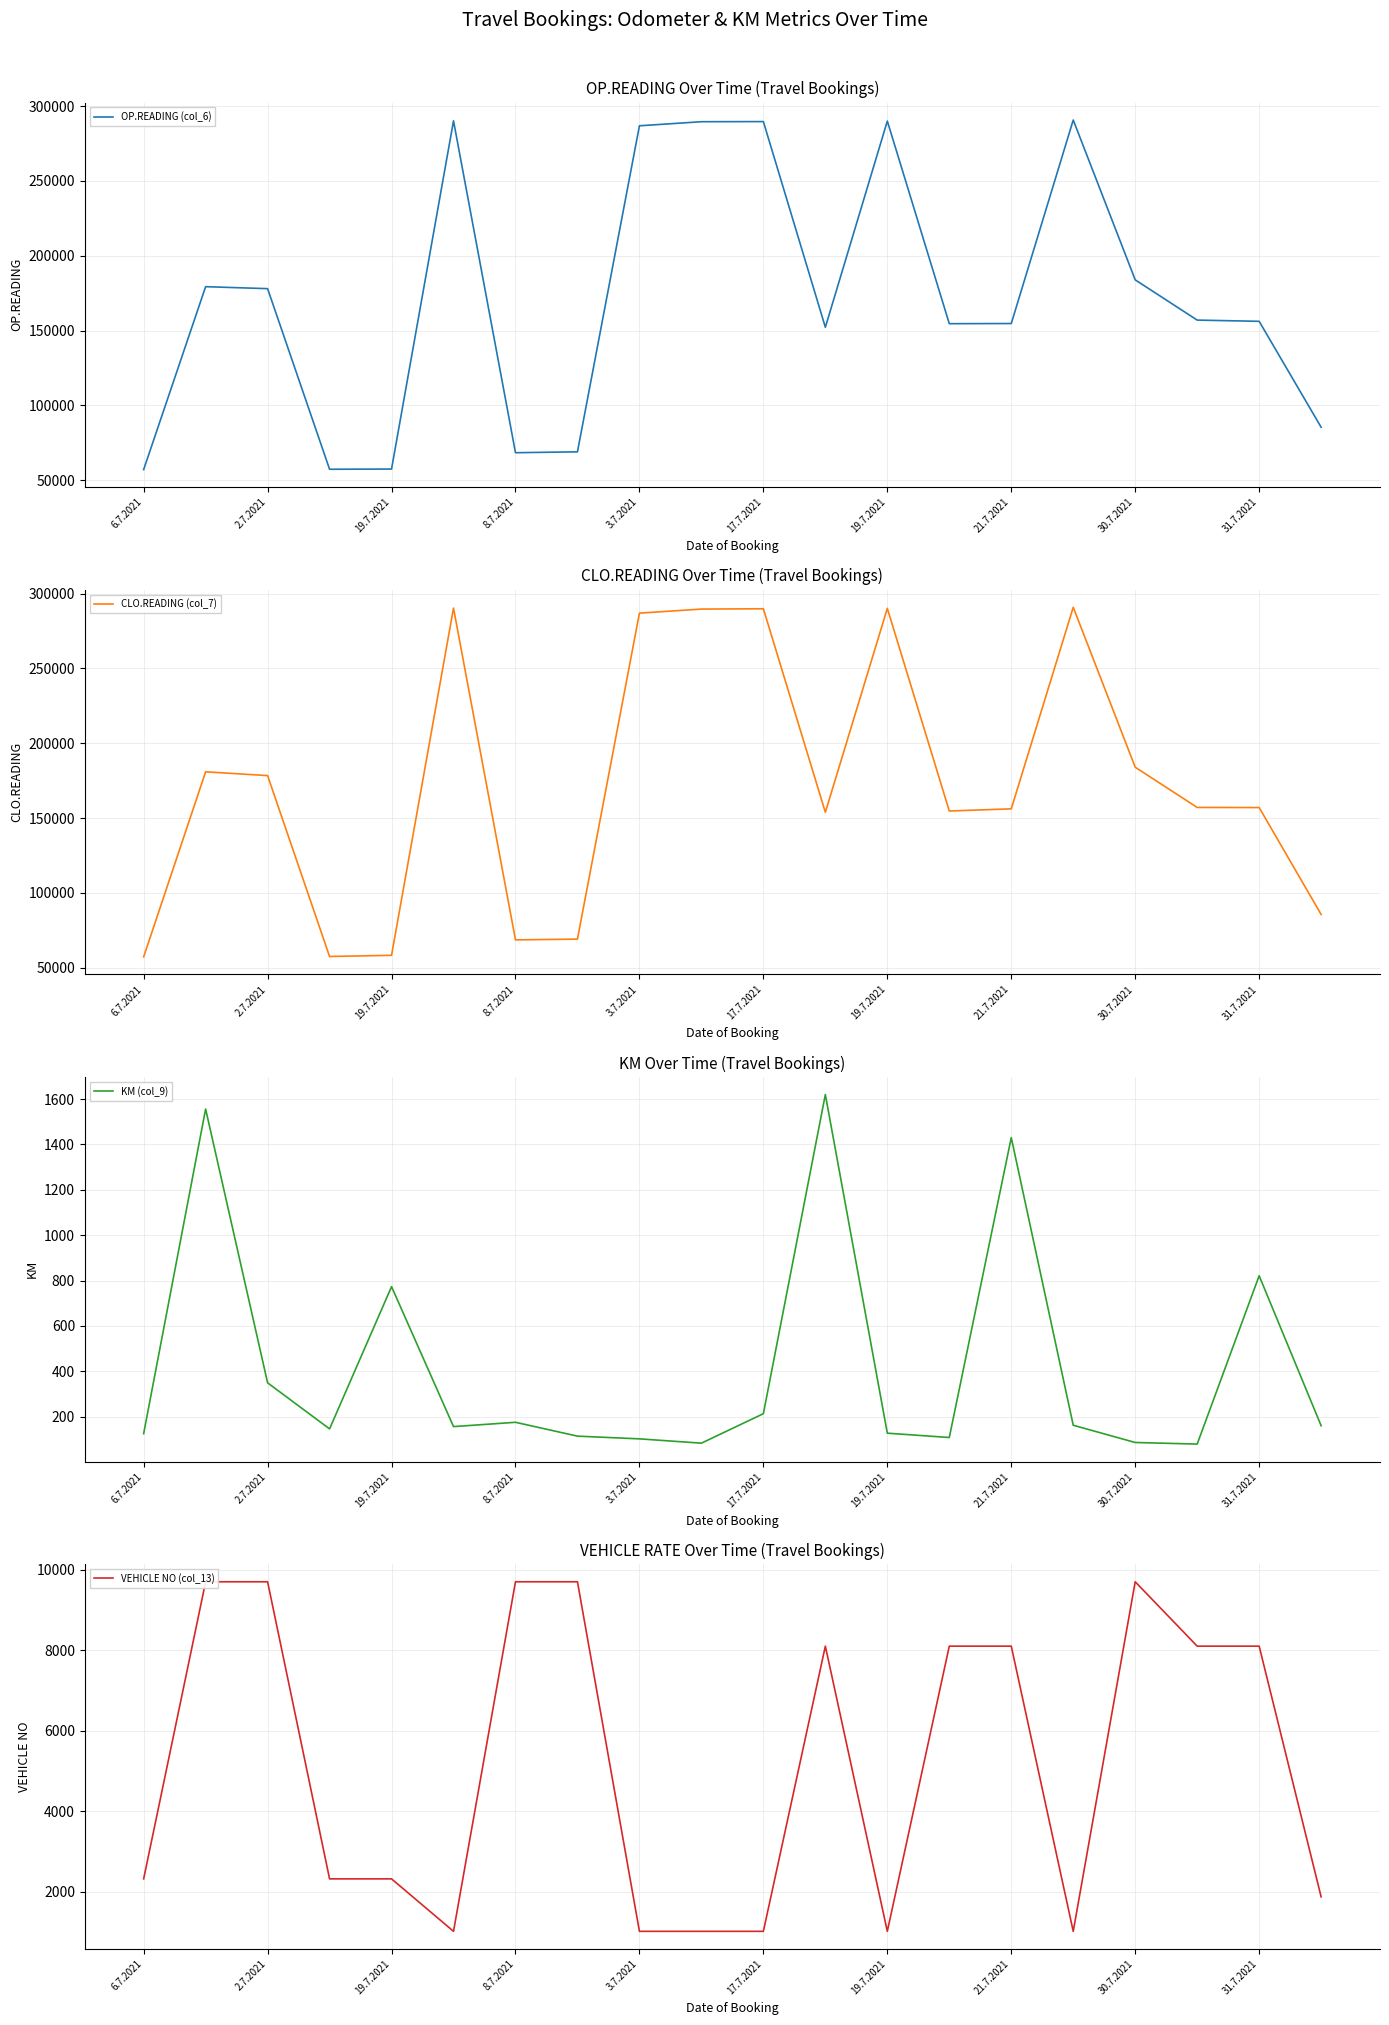

What is the sum of all CLO.READING (col_7) values?

3455733